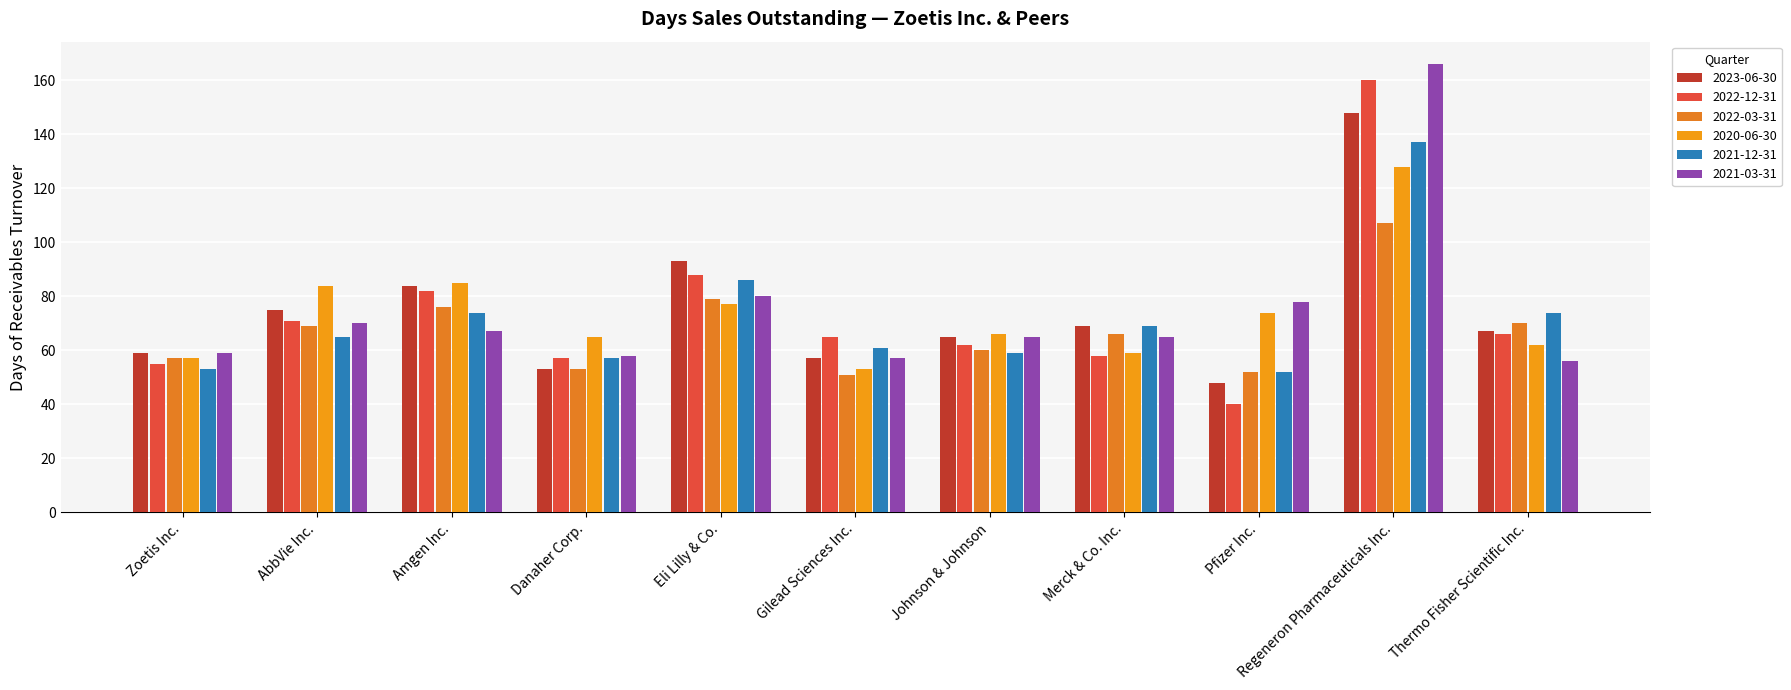

Which label corresponds to the largest value in the chart?

Regeneron Pharmaceuticals Inc.